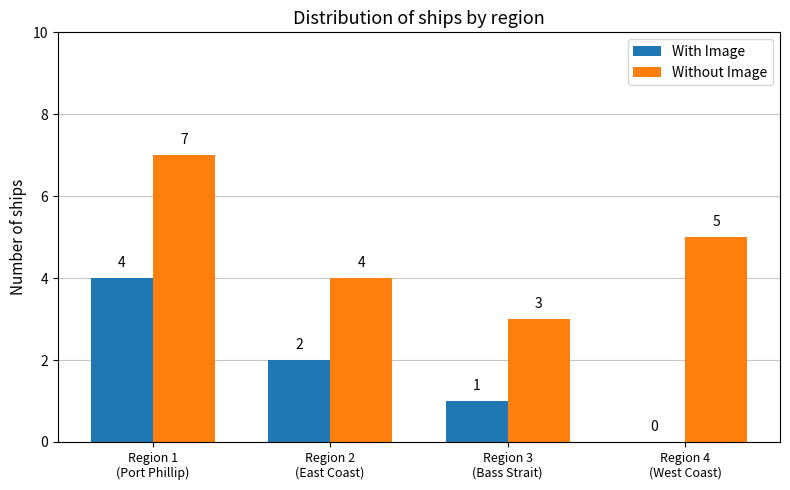

Which series has the largest total across all categories?

Without Image